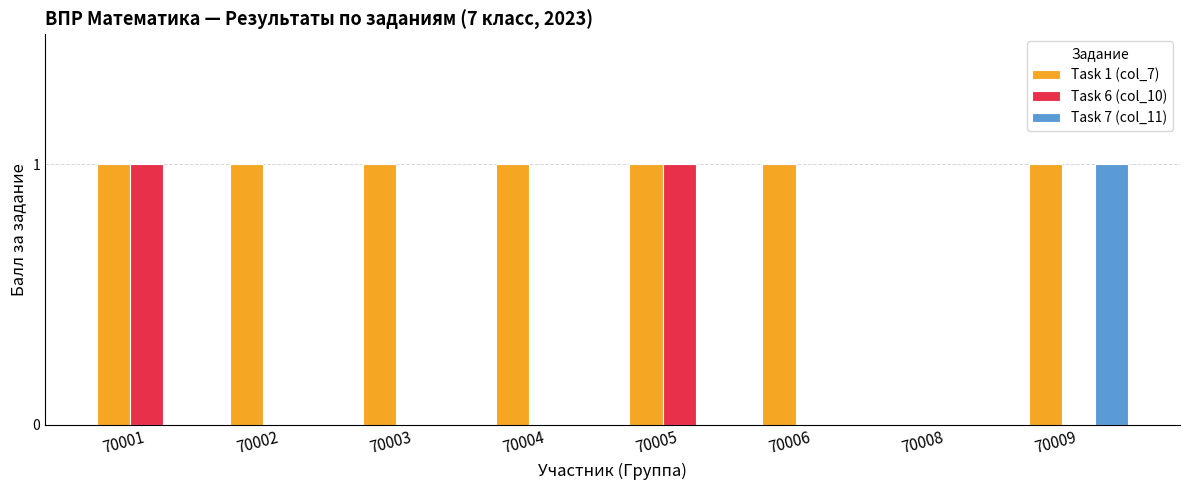

Is it true that Task 6 (col_10) equals 0 at 70005?

False